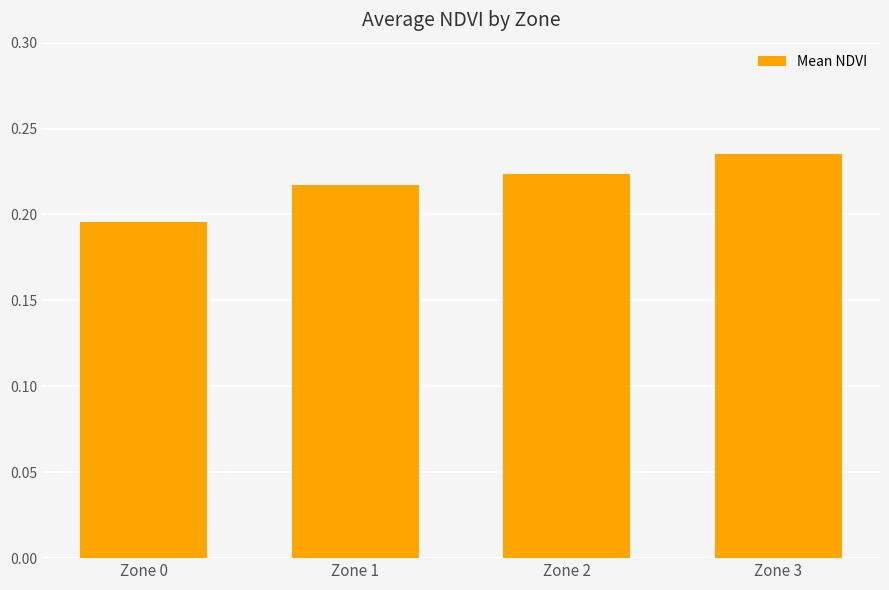

At which category does the chart reach its minimum across all series?

Zone 0